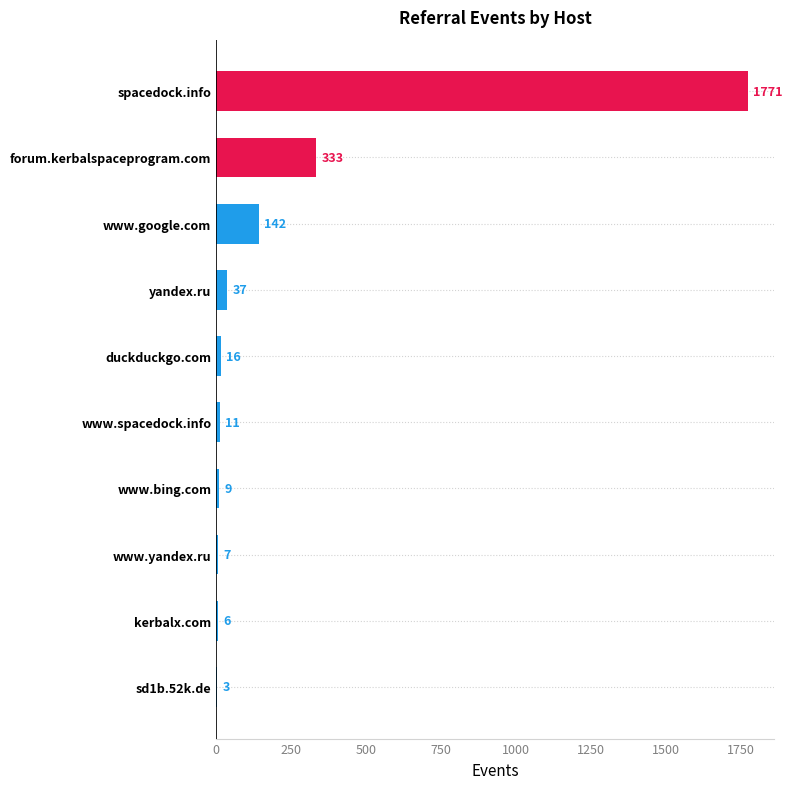

Which label corresponds to the largest value in the chart?

spacedock.info